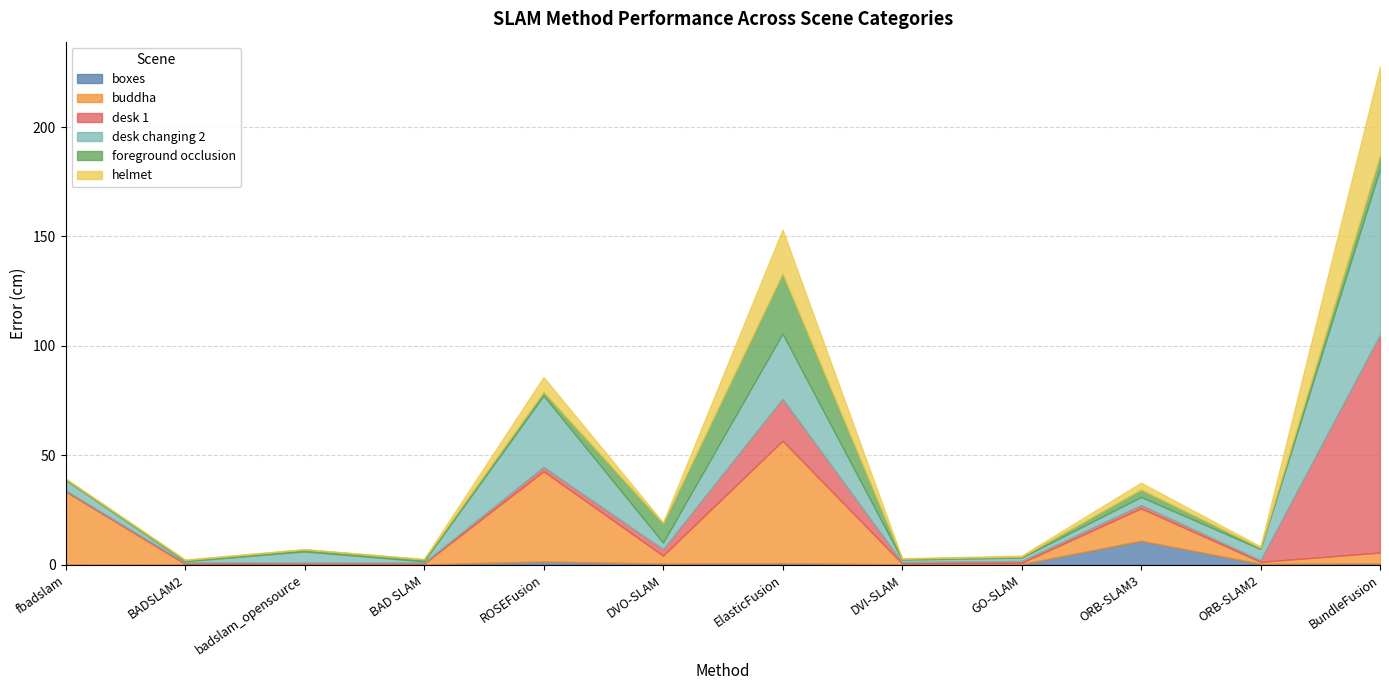

Which category has the highest value across all series?

BundleFusion